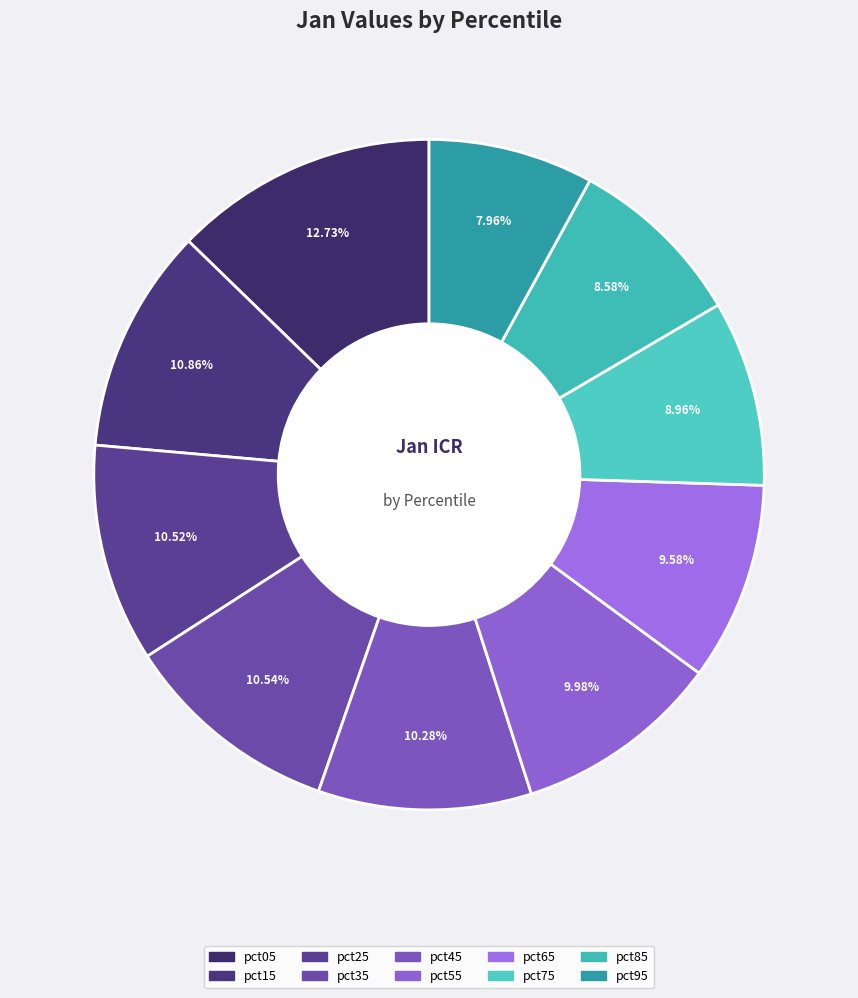

What percentage is NOT represented by pct55?

90.0%